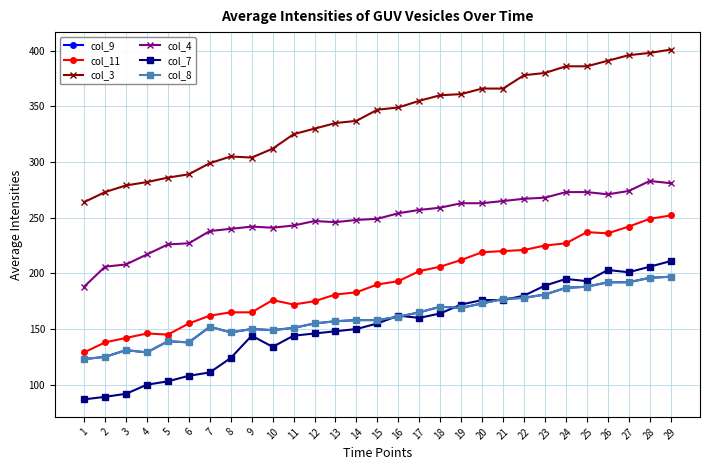

Reading left to right, transcribe all the data shown in this chart.

col_9: 1=123.0	2=125.0	3=131.0	4=129.0	5=139.0	6=138.0	7=152.0	8=147.0	9=150.0	10=149.0	11=151.0	12=155.0	13=157.0	14=158.0	15=158.0	16=161.0	17=165.0	18=170.0	19=169.0	20=173.0	21=177.0	22=178.0	23=181.0	24=187.0	25=188.0	26=192.0	27=192.0	28=196.0	29=197.0
col_11: 1=129.0	2=138.0	3=142.0	4=146.0	5=145.0	6=155.0	7=162.0	8=165.0	9=165.0	10=176.0	11=172.0	12=175.0	13=181.0	14=183.0	15=190.0	16=193.0	17=202.0	18=206.0	19=212.0	20=219.0	21=220.0	22=221.0	23=225.0	24=227.0	25=237.0	26=236.0	27=242.0	28=249.0	29=252.0
col_3: 1=264.0	2=273.0	3=279.0	4=282.0	5=286.0	6=289.0	7=299.0	8=305.0	9=304.0	10=312.0	11=325.0	12=330.0	13=335.0	14=337.0	15=347.0	16=349.0	17=355.0	18=360.0	19=361.0	20=366.0	21=366.0	22=378.0	23=380.0	24=386.0	25=386.0	26=391.0	27=396.0	28=398.0	29=401.0
col_4: 1=188.0	2=206.0	3=208.0	4=217.0	5=226.0	6=227.0	7=238.0	8=240.0	9=242.0	10=241.0	11=243.0	12=247.0	13=246.0	14=248.0	15=249.0	16=254.0	17=257.0	18=259.0	19=263.0	20=263.0	21=265.0	22=267.0	23=268.0	24=273.0	25=273.0	26=271.0	27=274.0	28=283.0	29=281.0
col_7: 1=86.8	2=89.1	3=91.8	4=100.0	5=103.0	6=108.0	7=111.0	8=124.0	9=144.0	10=134.0	11=144.0	12=146.0	13=148.0	14=150.0	15=155.0	16=162.0	17=160.0	18=164.0	19=172.0	20=176.0	21=176.0	22=180.0	23=189.0	24=195.0	25=193.0	26=203.0	27=201.0	28=206.0	29=211.0
col_8: 1=123.0	2=125.0	3=131.0	4=129.0	5=139.0	6=138.0	7=152.0	8=147.0	9=150.0	10=149.0	11=151.0	12=155.0	13=157.0	14=158.0	15=158.0	16=161.0	17=165.0	18=170.0	19=169.0	20=173.0	21=177.0	22=178.0	23=181.0	24=187.0	25=188.0	26=192.0	27=192.0	28=196.0	29=197.0